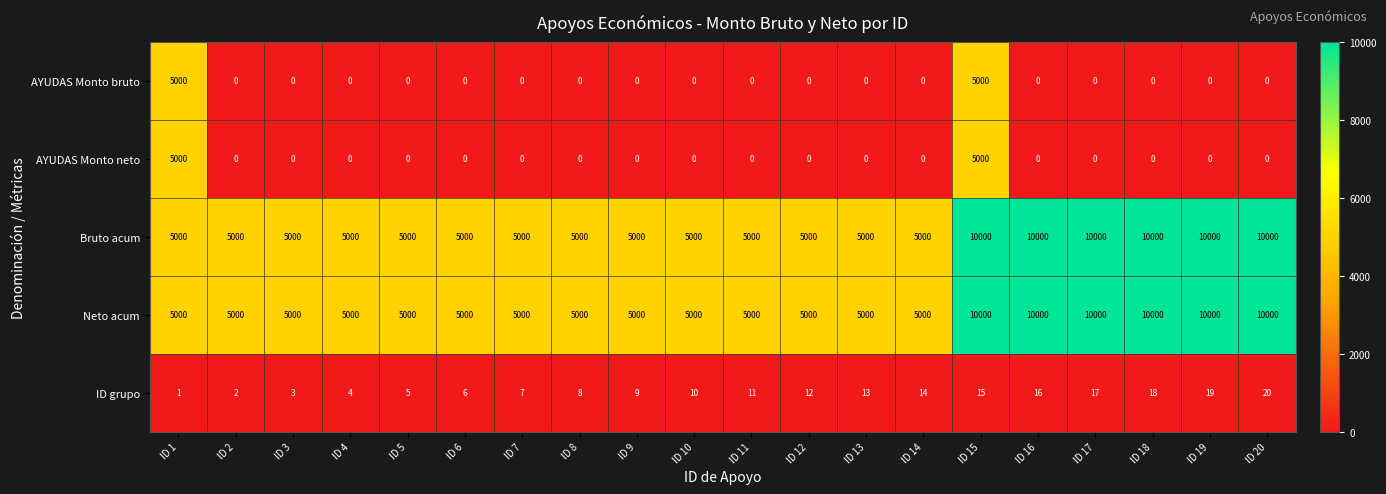

What is the minimum value for Bruto acum?

5000